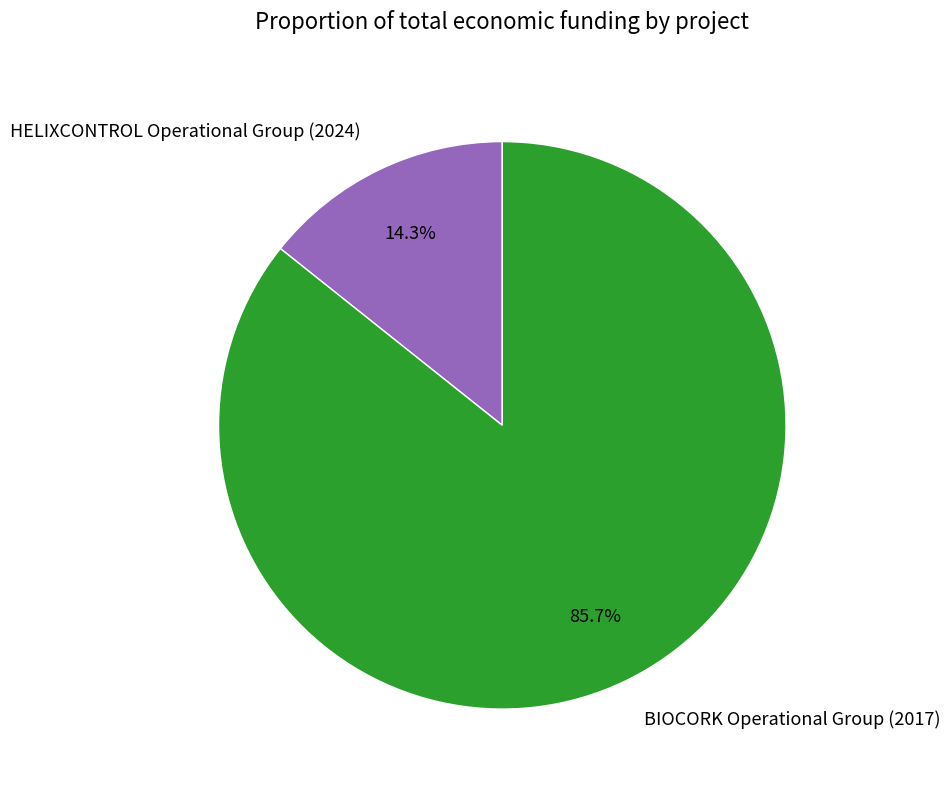

To the nearest percent, what percentage of the pie is HELIXCONTROL Operational Group (2024)?

14%